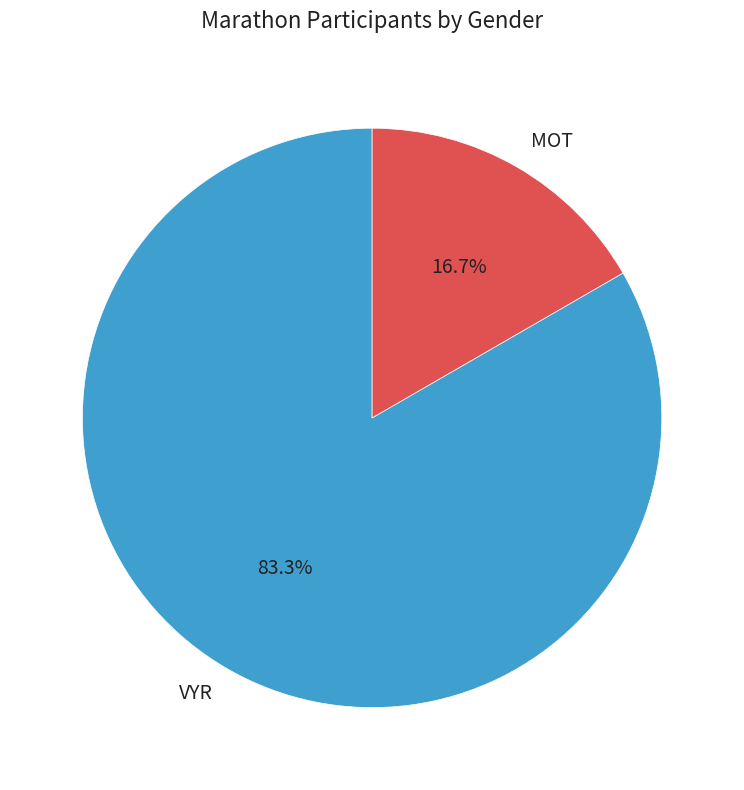

Which category has the smallest portion of the pie?

MOT